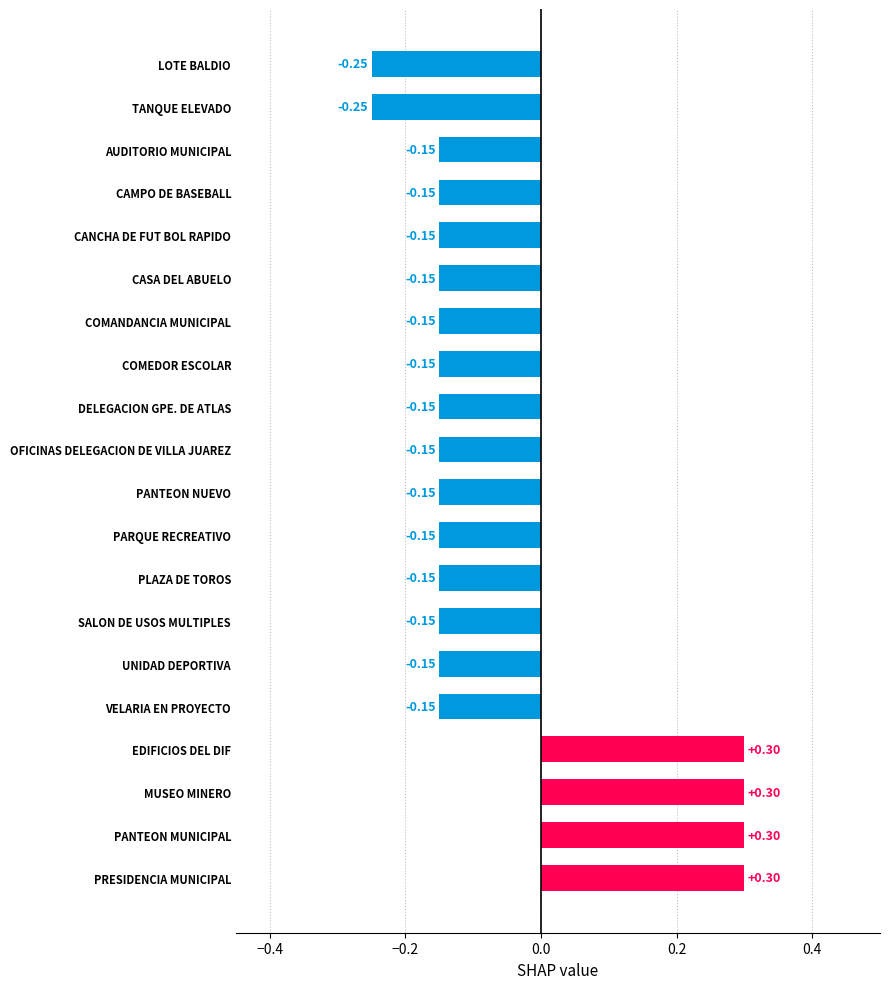

What is the sum of all values?

-1.4